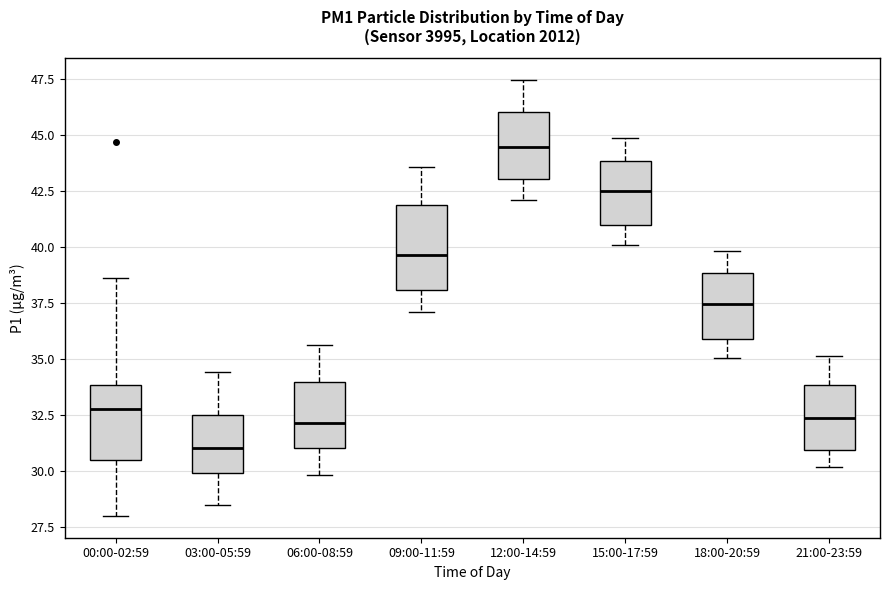

Which box's median line is the highest?

12:00-14:59